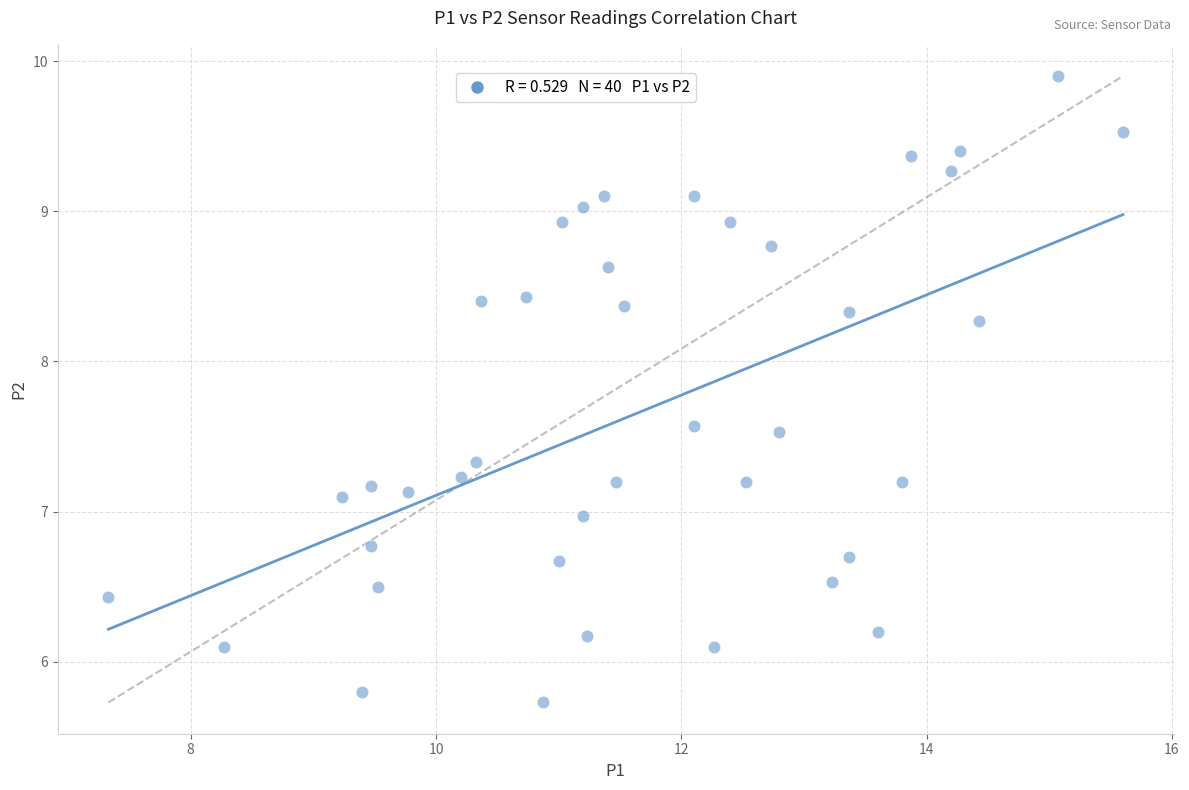

What is the range of X values (max minus min)?

8.3